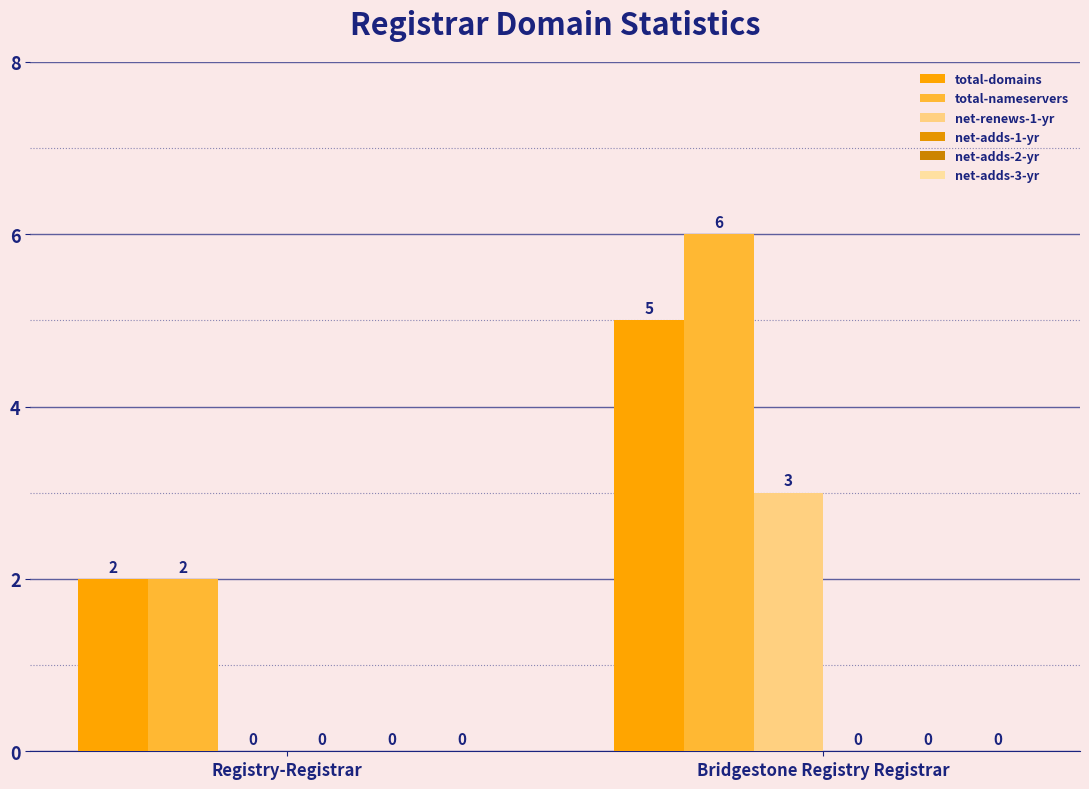

What is the maximum value for net-renews-1-yr?

3